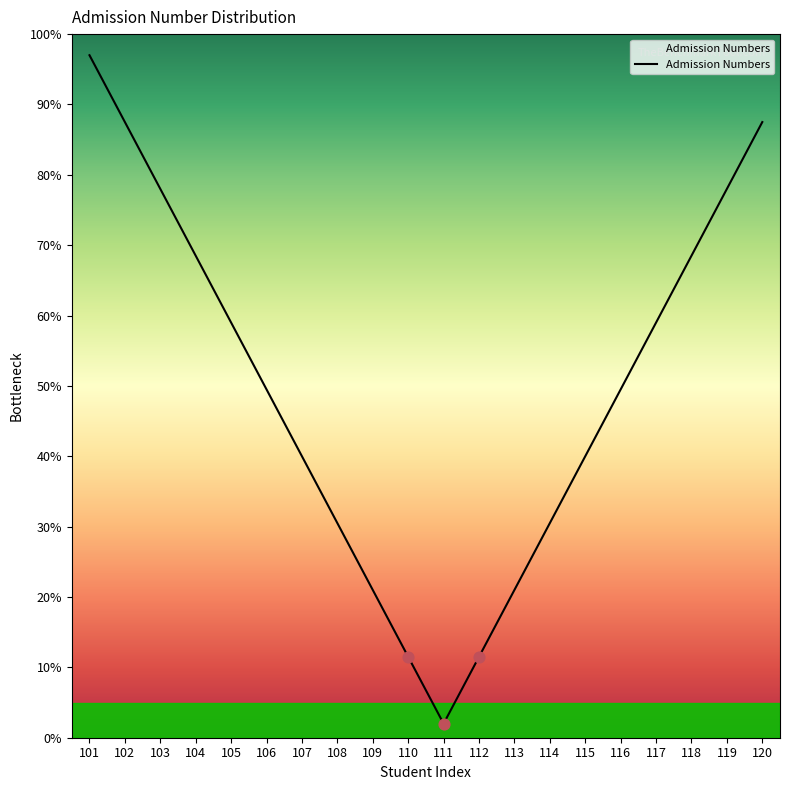

Approximately how many times larger is the value at 104 compared to 114?

2.2